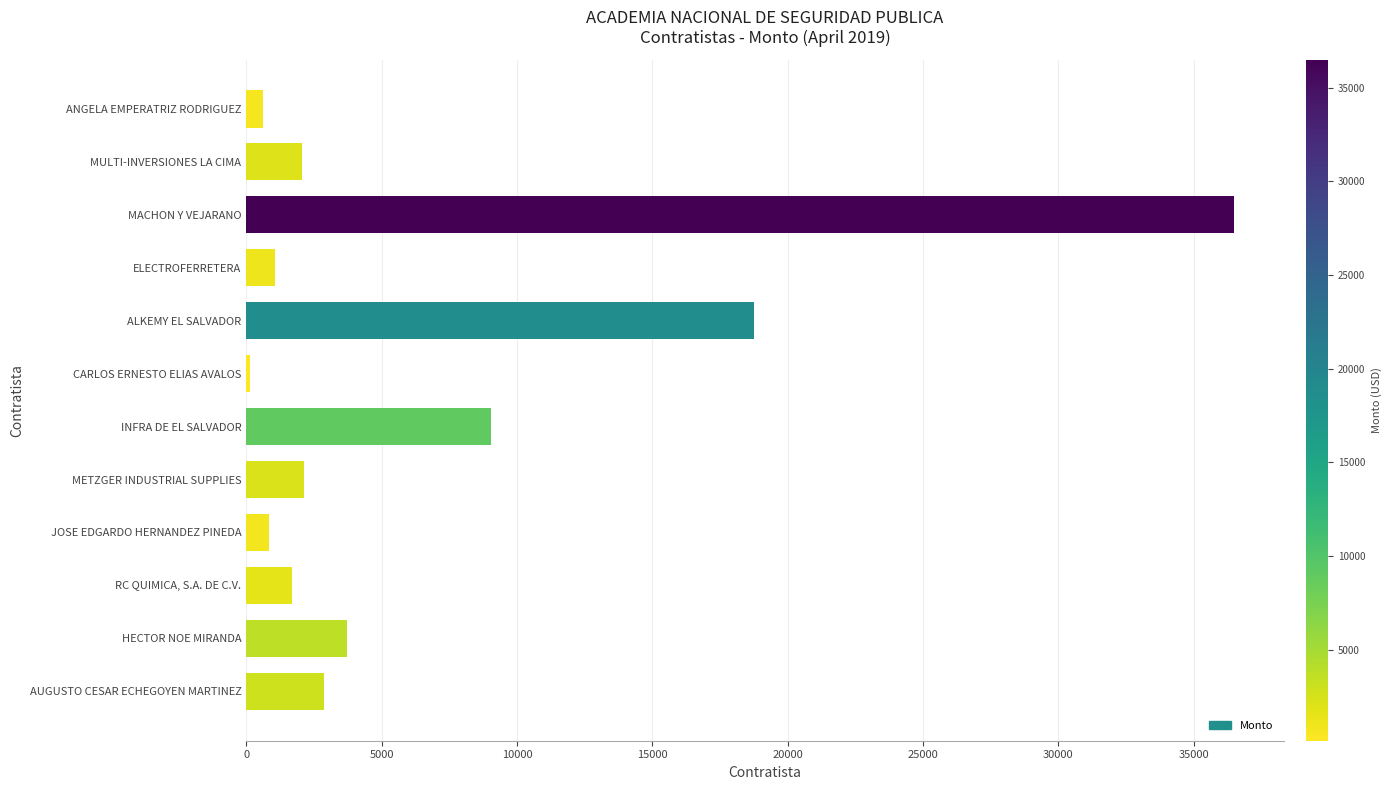

What is the sum of all values?

79461.5